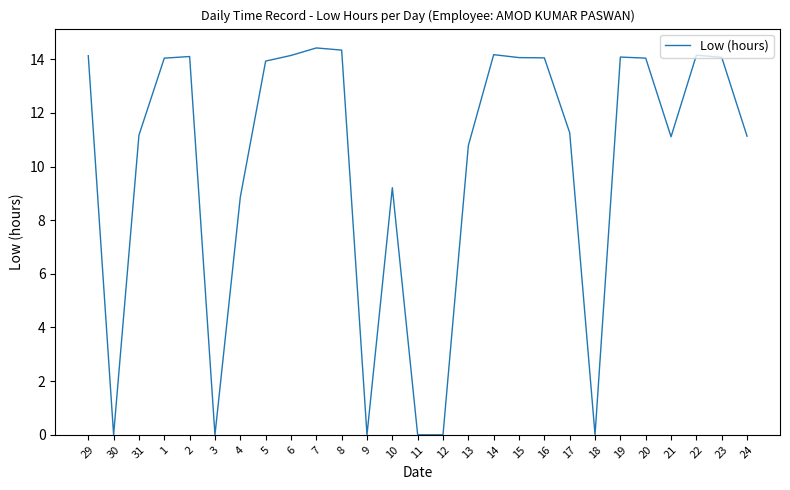

How many lines are shown in the chart?

1